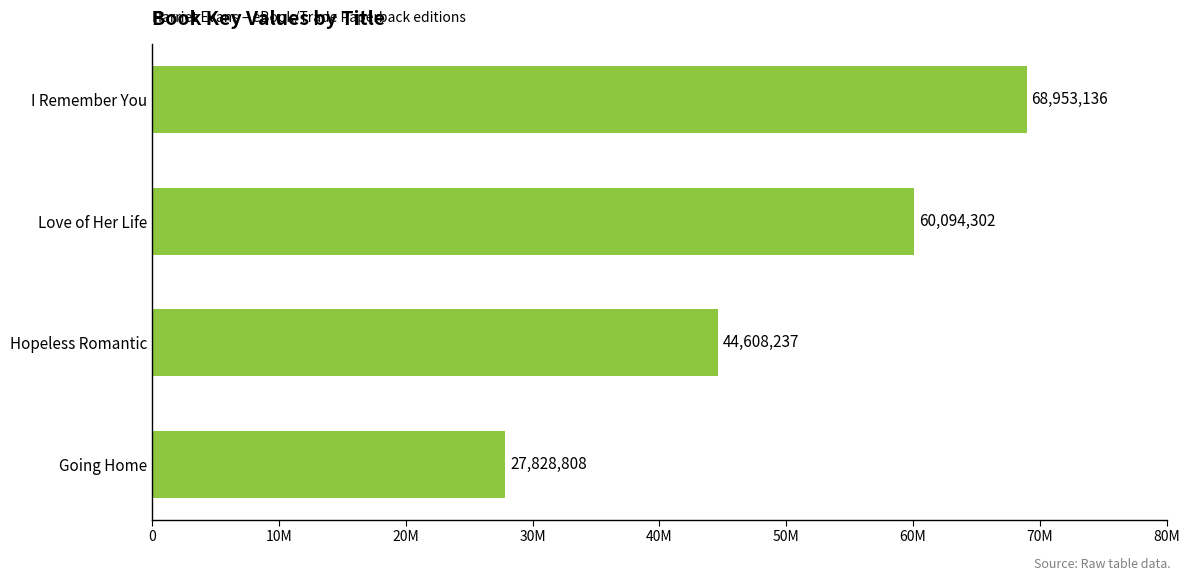

Rank the categories by value from lowest to highest.

Going Home, Hopeless Romantic, Love of Her Life, I Remember You